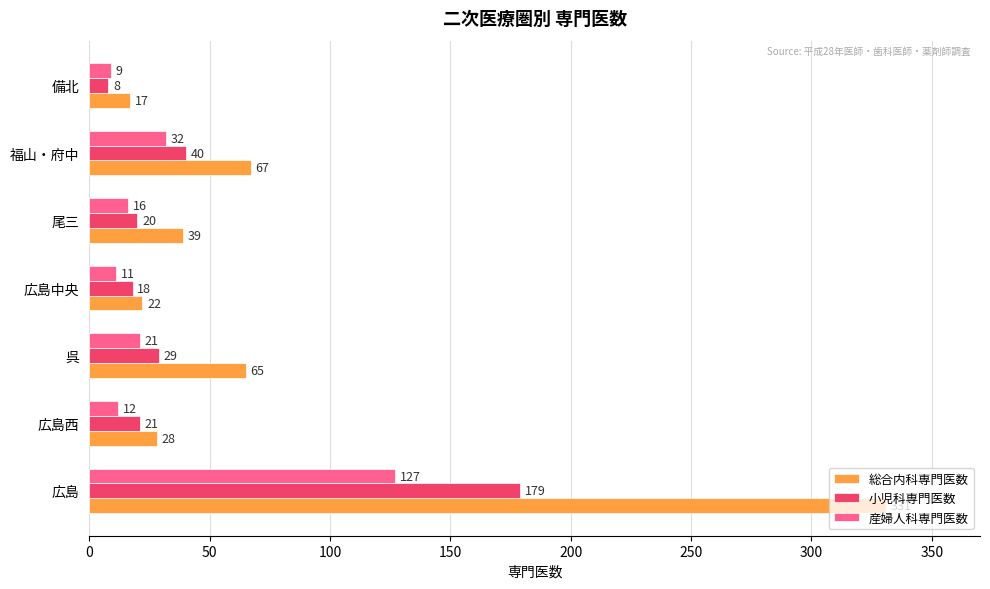

Which series changed the most between 広島 and 尾三?

総合内科専門医数